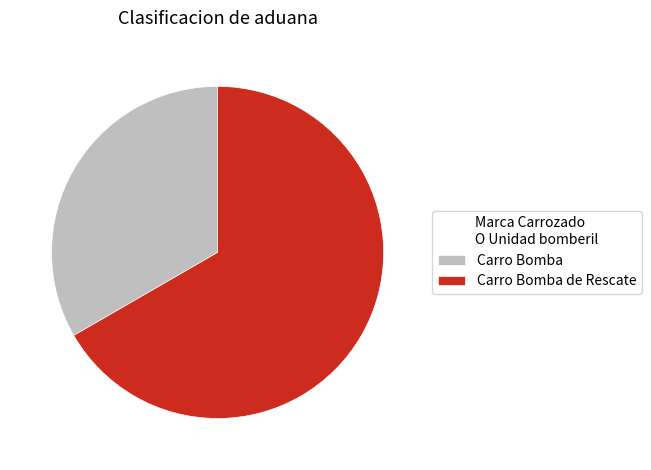

The Carro Bomba de Rescate slice represents 67% of the pie. True or false?

True